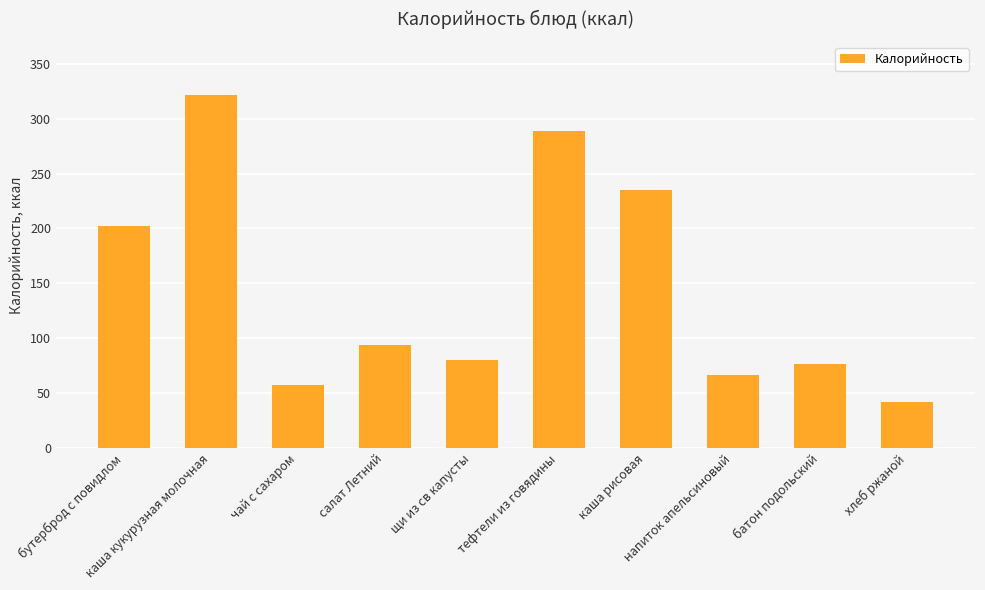

What is the change in value from чай с сахаром to тефтели из говядины?

+232